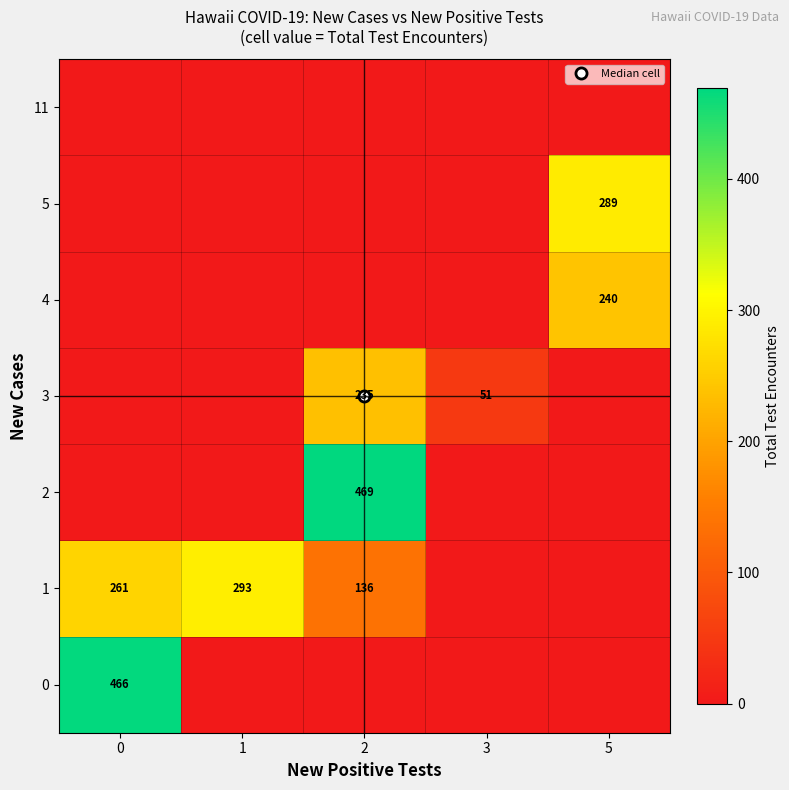

What is the greatest value displayed?

469